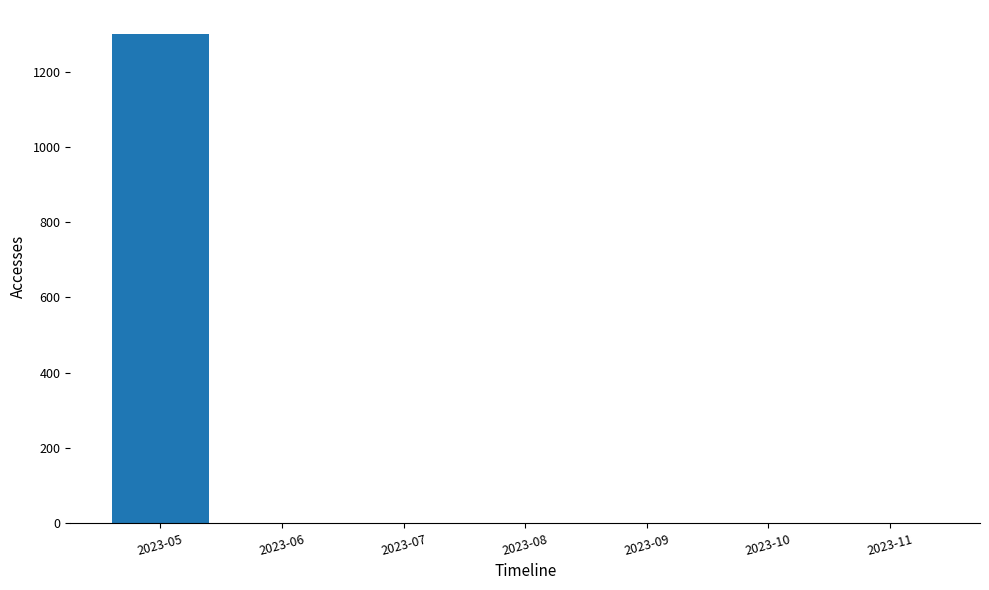

True or false: Dataset has a value of 0 at 2023-10.

True